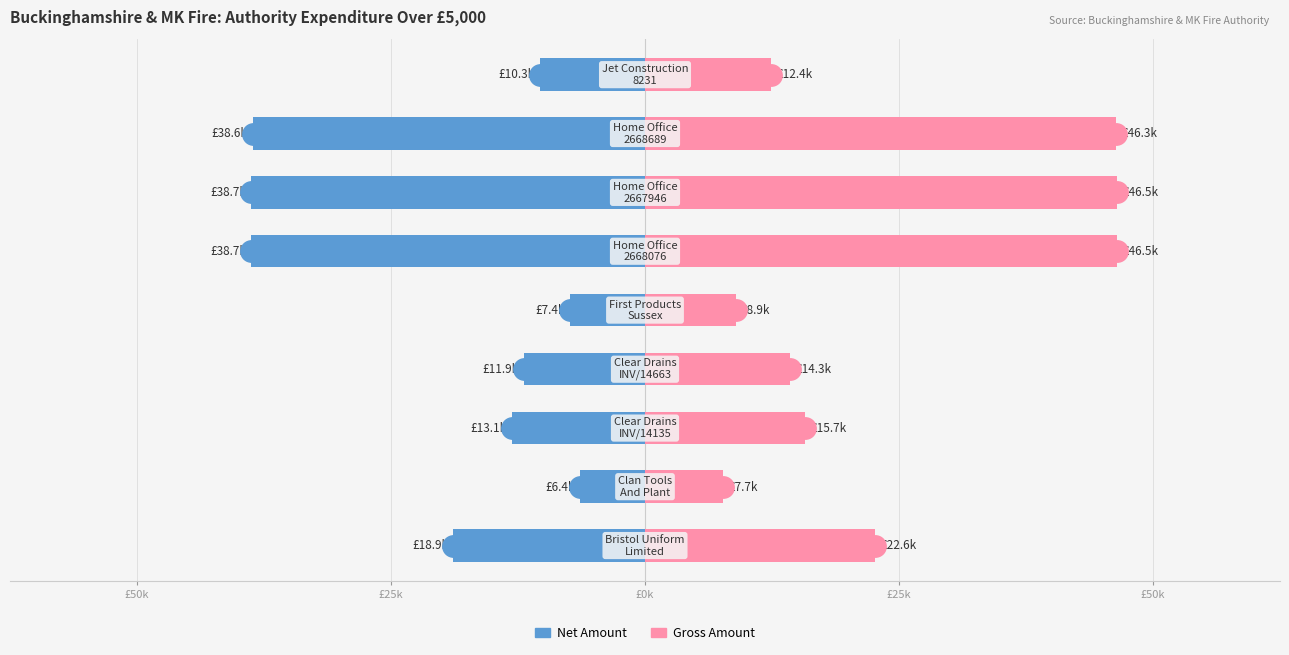

What is the lowest value of the Gross Amount series?

7664.4